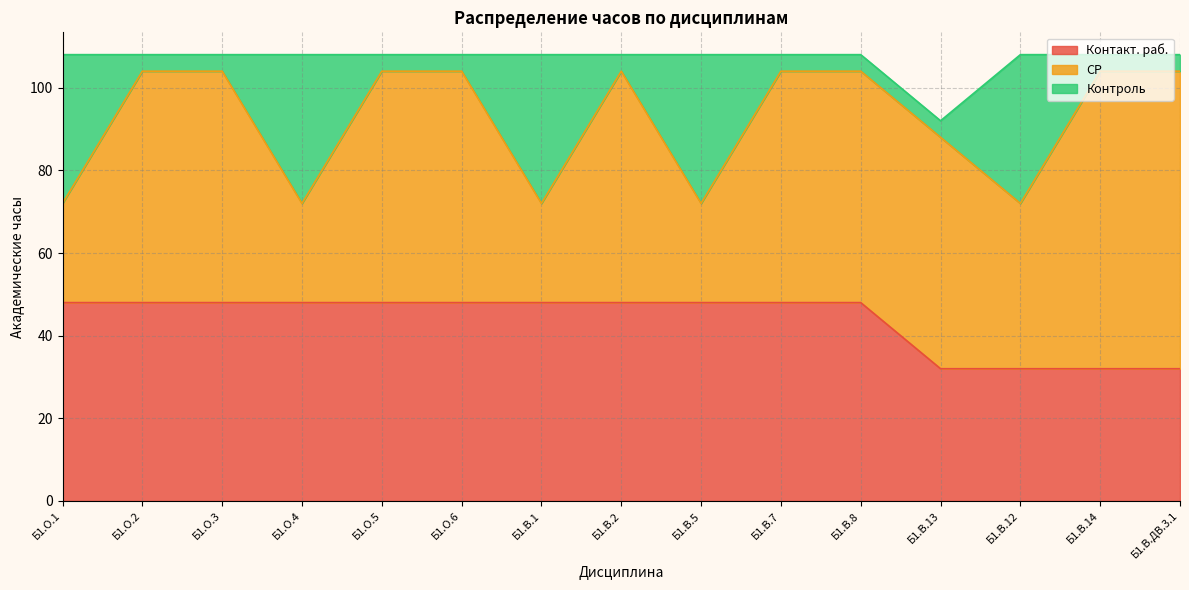

What is the maximum value shown in the chart?

72